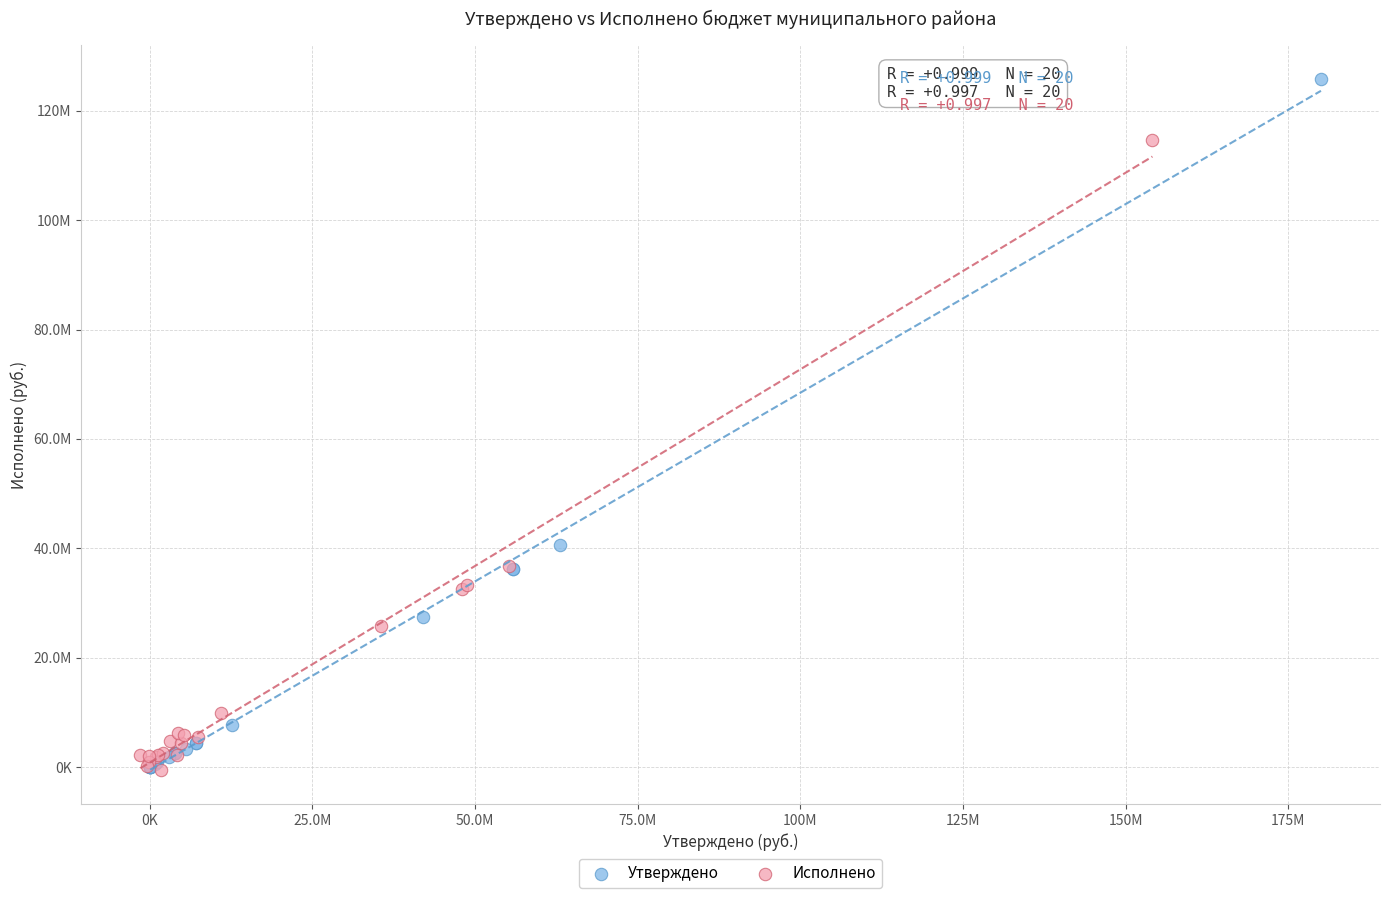

Which series has the widest spread of Y values?

Утверждено